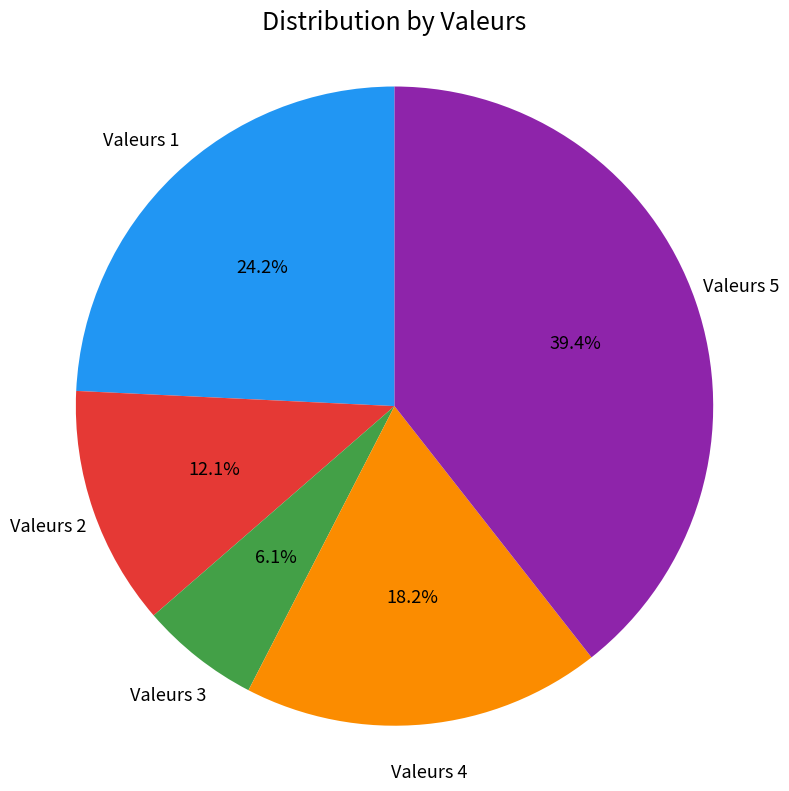

Is there a majority slice in this chart?

No